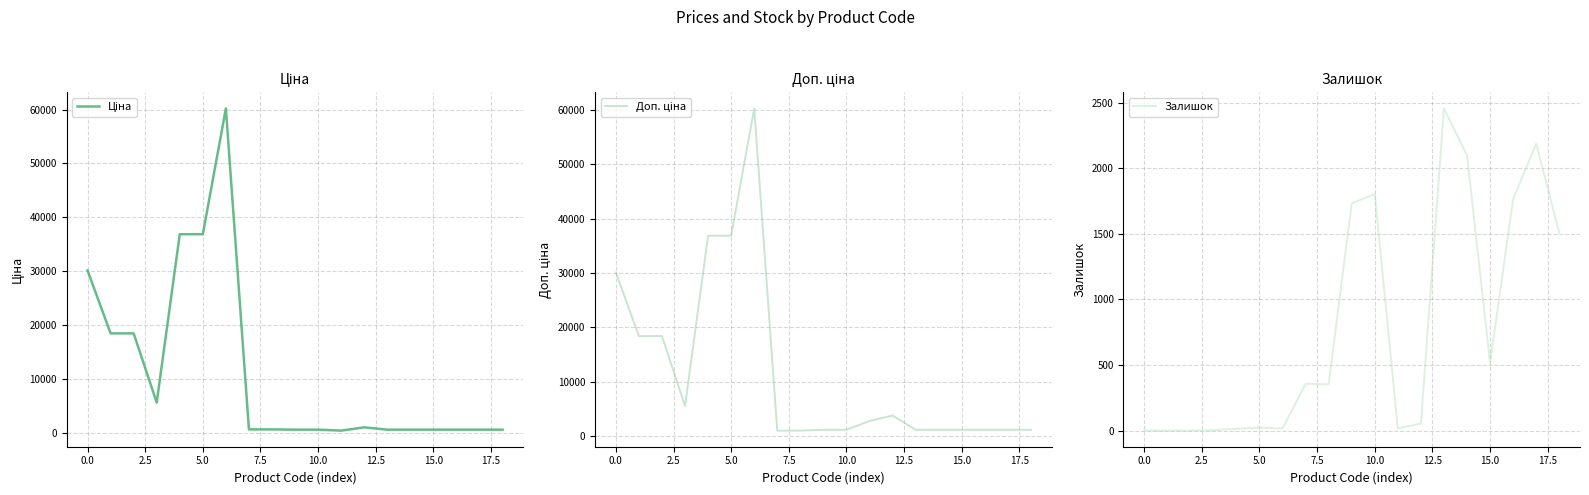

What is the difference between the maximum and minimum values in the Ціна series?

59852.9